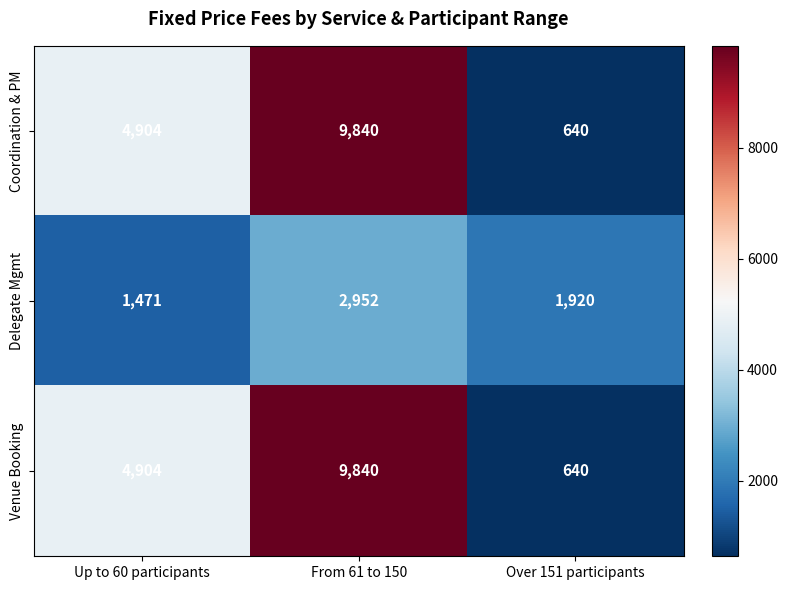

Reading left to right, transcribe all the data shown in this chart.

Coordination & PM: Up to 60 participants=4904	From 61 to 150=9840	Over 151 participants=640
Delegate Mgmt: Up to 60 participants=1471	From 61 to 150=2952	Over 151 participants=1920
Venue Booking: Up to 60 participants=4904	From 61 to 150=9840	Over 151 participants=640